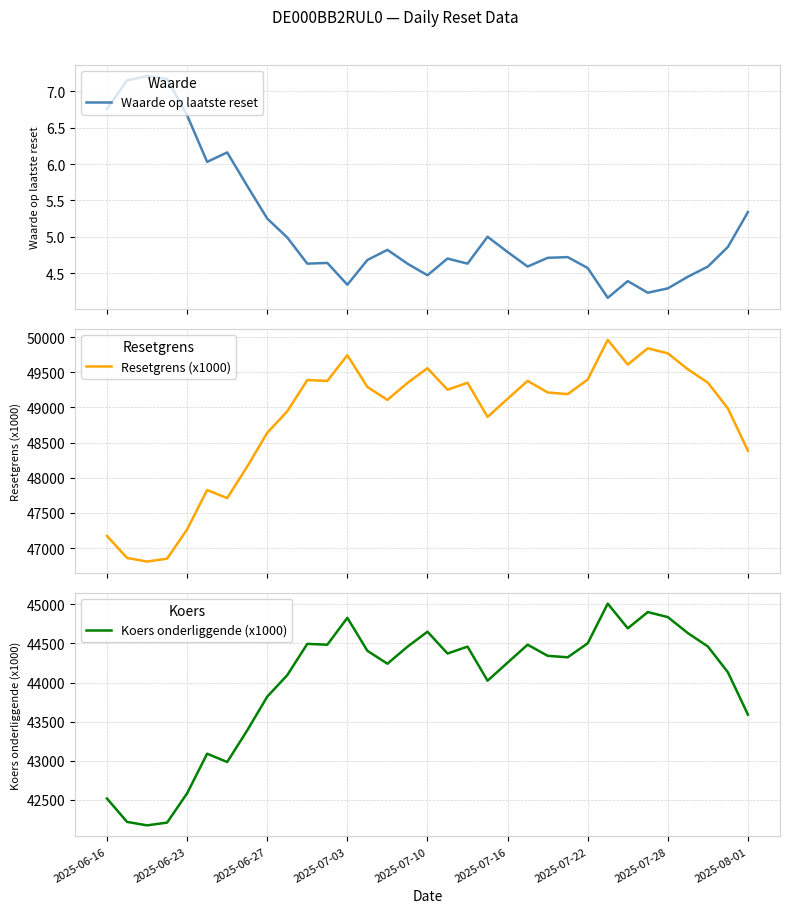

Which series has the widest spread of values?

Resetgrens (x1000)